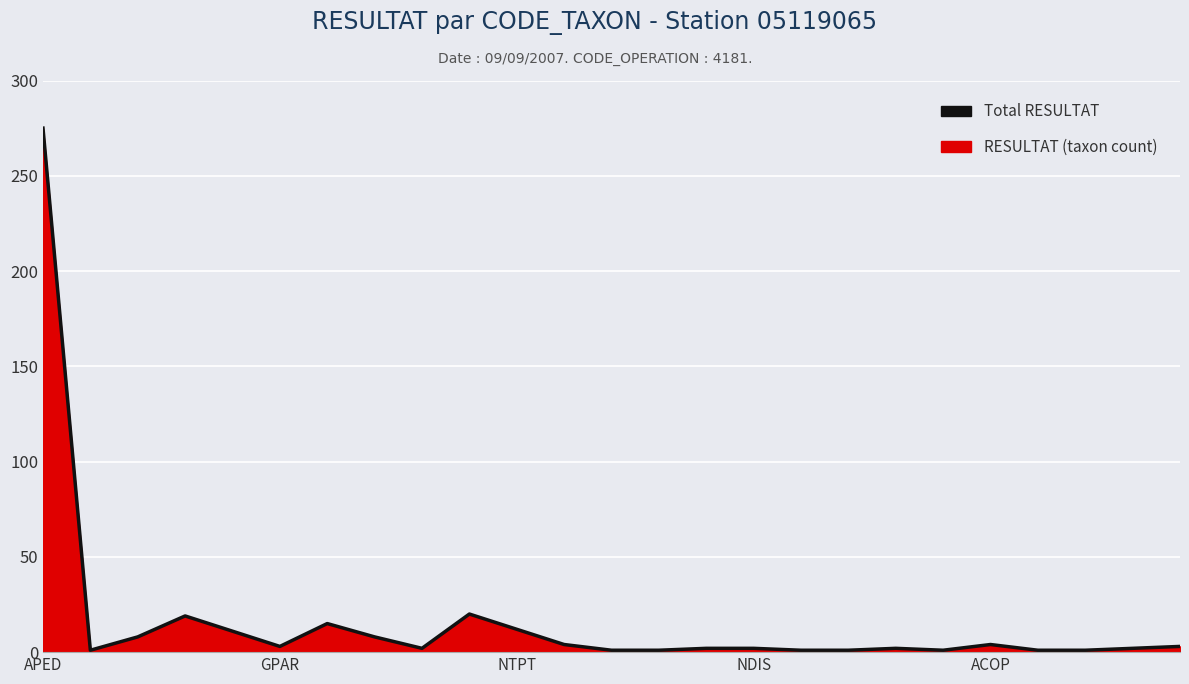

At which label does the data first exceed 2?

APED